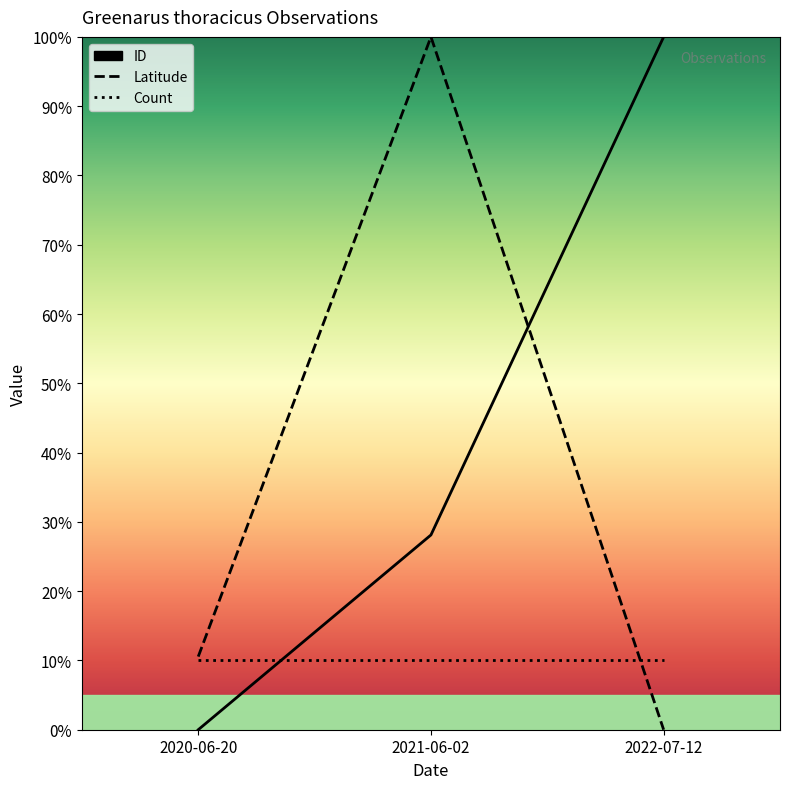

What is the sum of the Latitude values at 2020-06-20 and 2022-07-12?

10.6